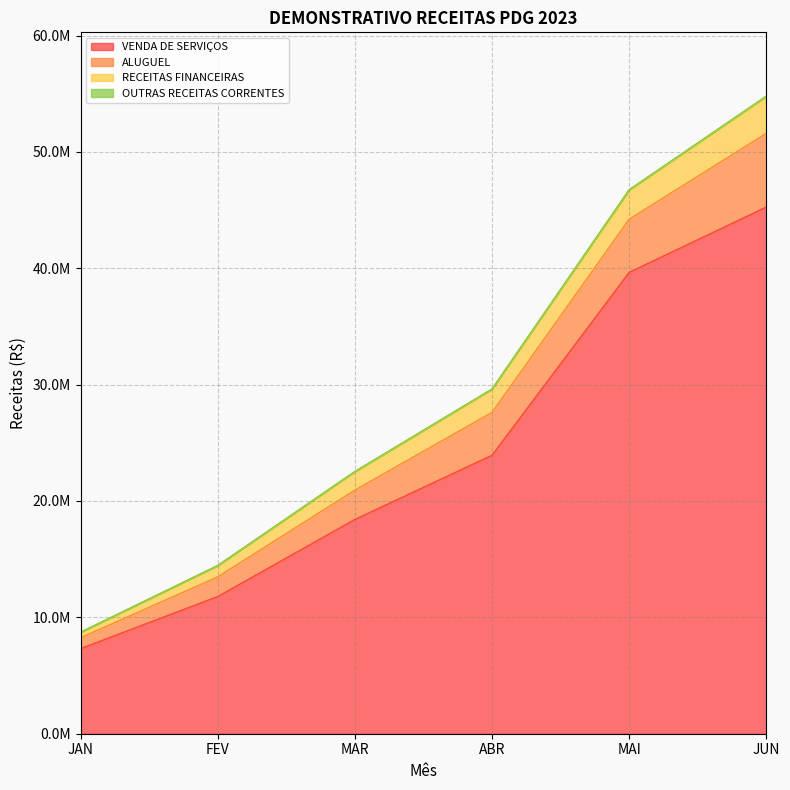

True or false: ALUGUEL and RECEITAS FINANCEIRAS cross at least once.

False